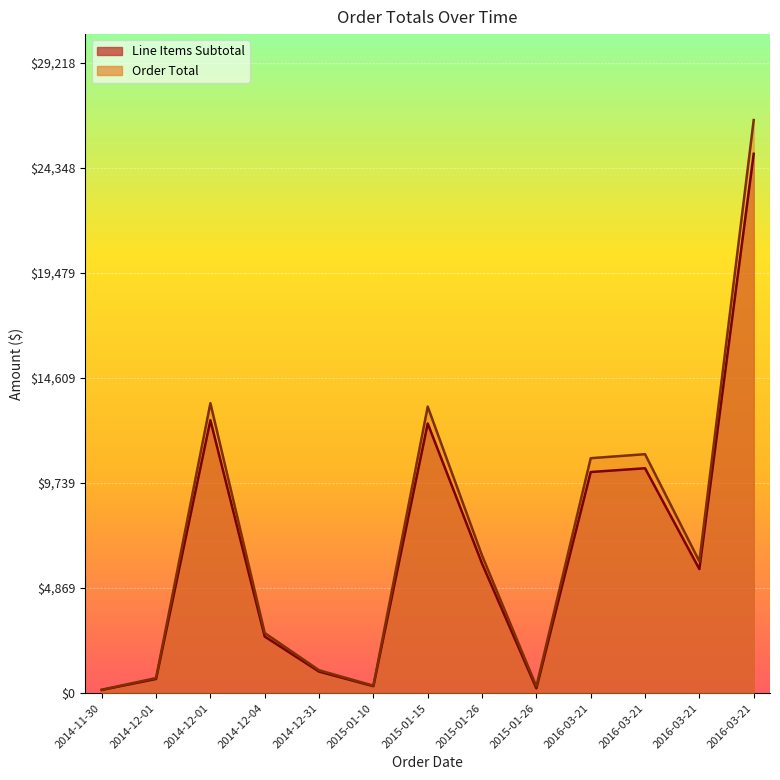

Where is the first local minimum for Order Total?

2015-01-10